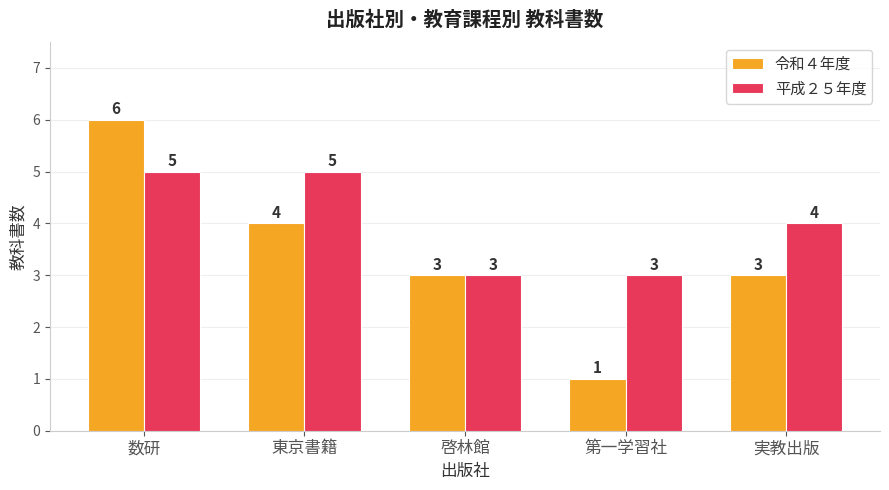

Which series has the largest total across all categories?

平成２５年度